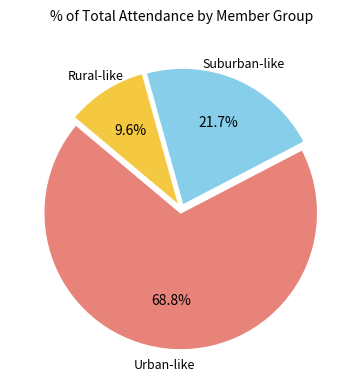

Rank the categories by value from highest to lowest.

Urban-like, Suburban-like, Rural-like